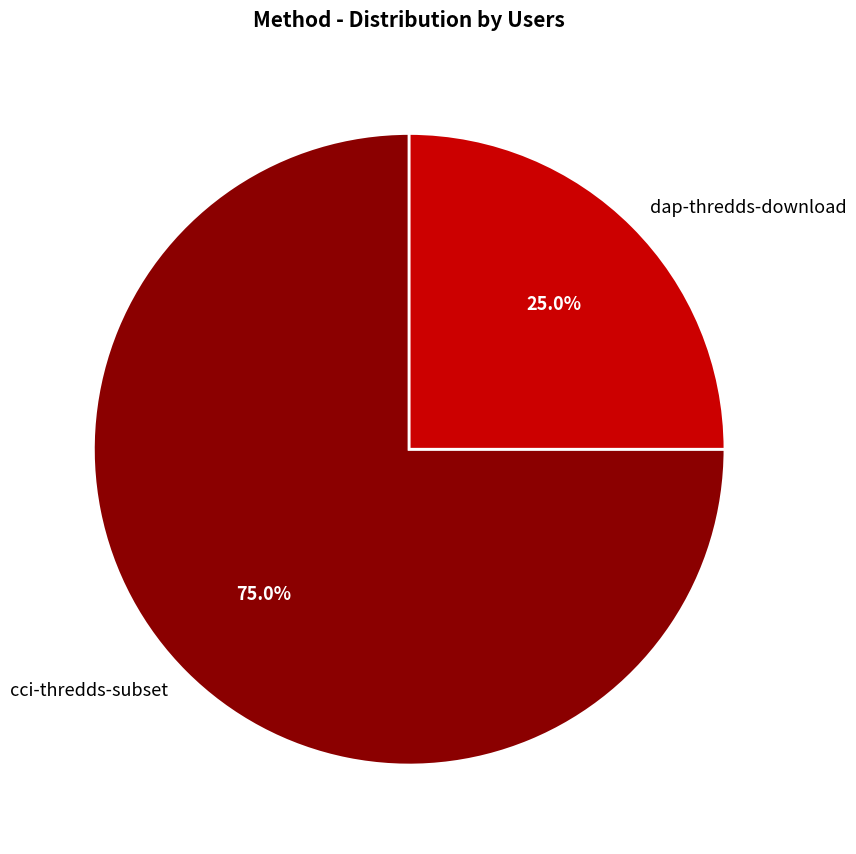

Is cci-thredds-subset the majority of the pie?

Yes